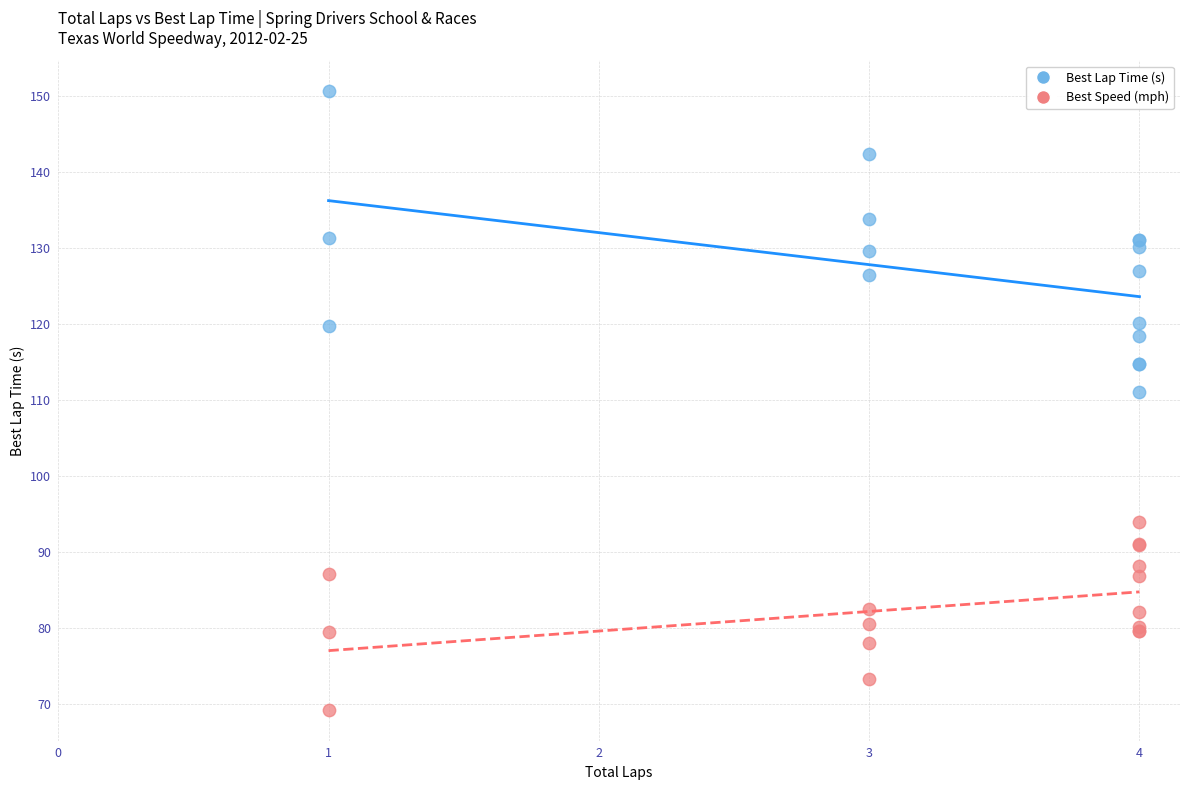

Which series contains the highest Y value?

Best Lap Time (s)